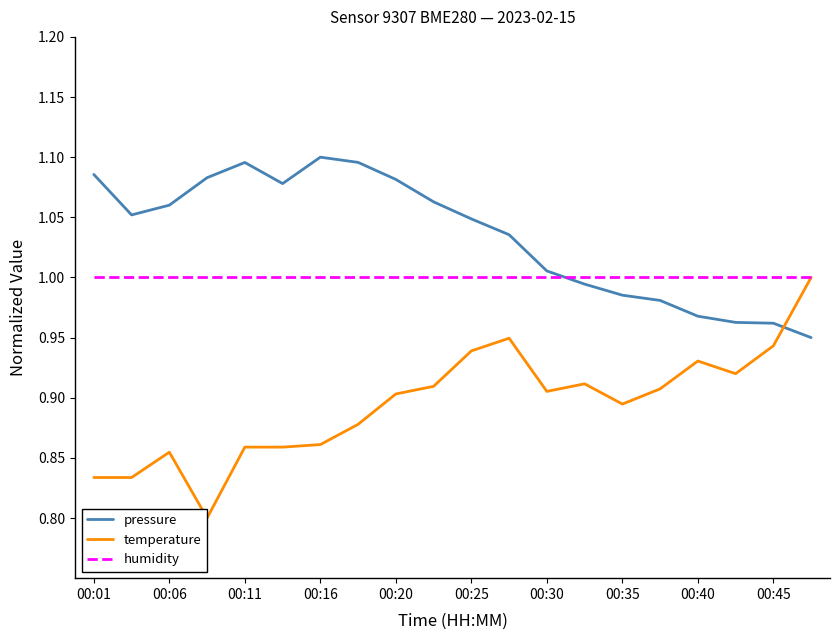

List the series in order of their overall mean, highest first.

pressure, humidity, temperature